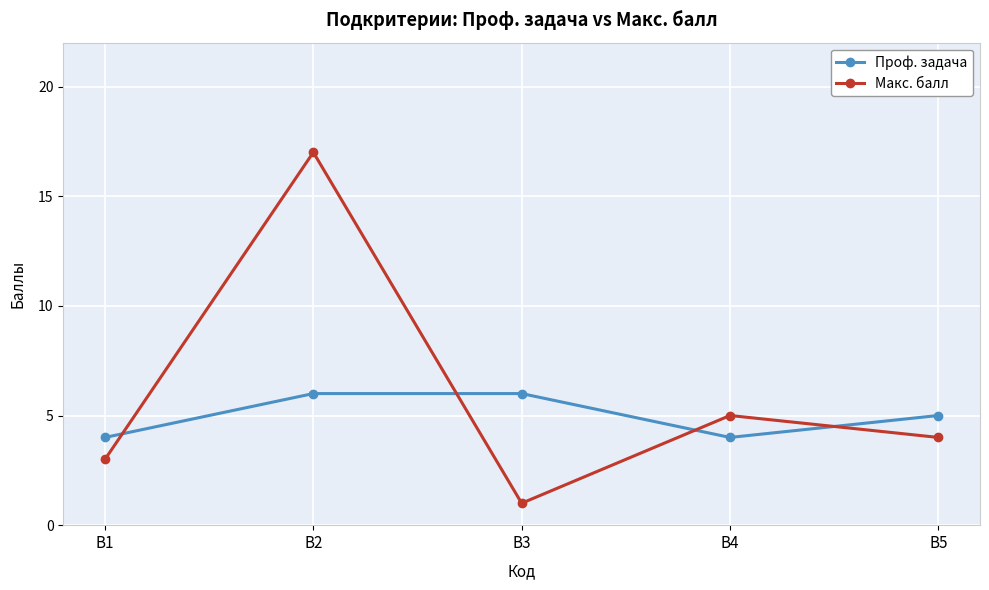

Reading left to right, what are all the values shown in this chart?

Проф. задача: 4	6	6	4	5
Макс. балл: 3	17	1	5	4